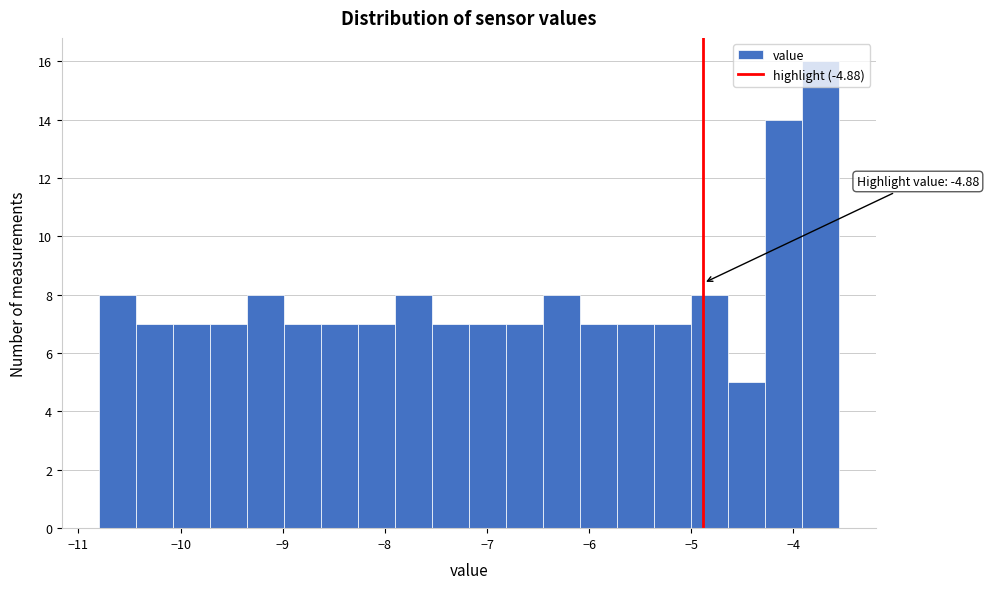

Around what value on the x-axis is the tallest bar? Give the approximate position of its centre, as read against the axis.

-3.7